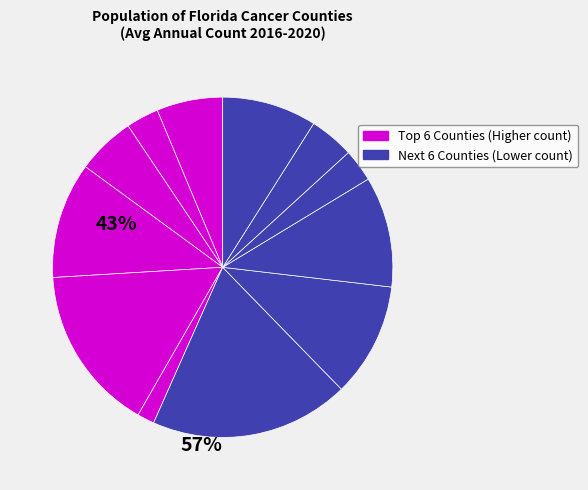

Count the number of slices in the pie.

12